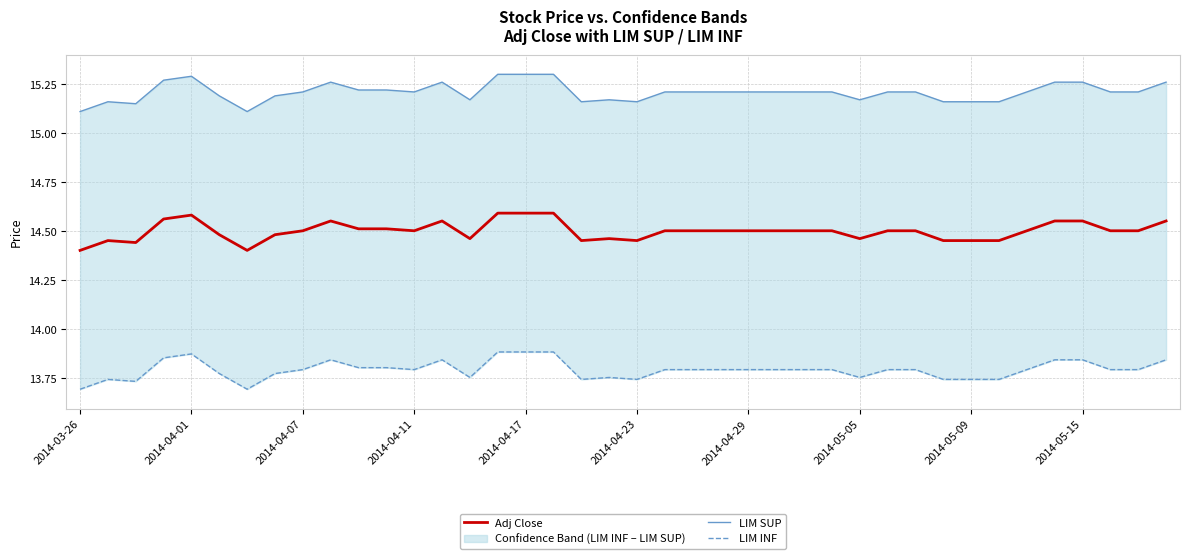

How many lines are shown in the chart?

3